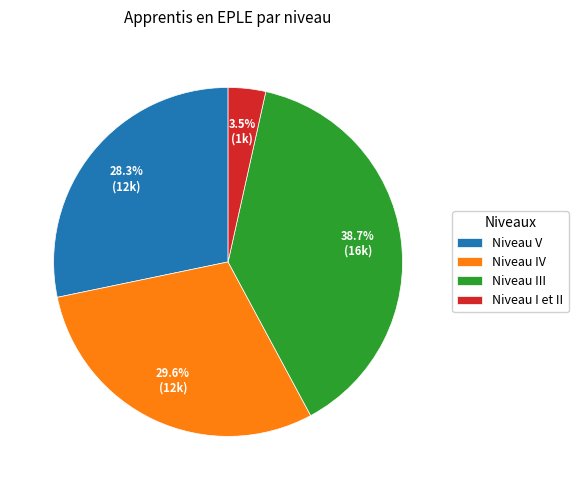

Approximately how many times larger is the value at Niveau IV compared to Niveau V?

1.0